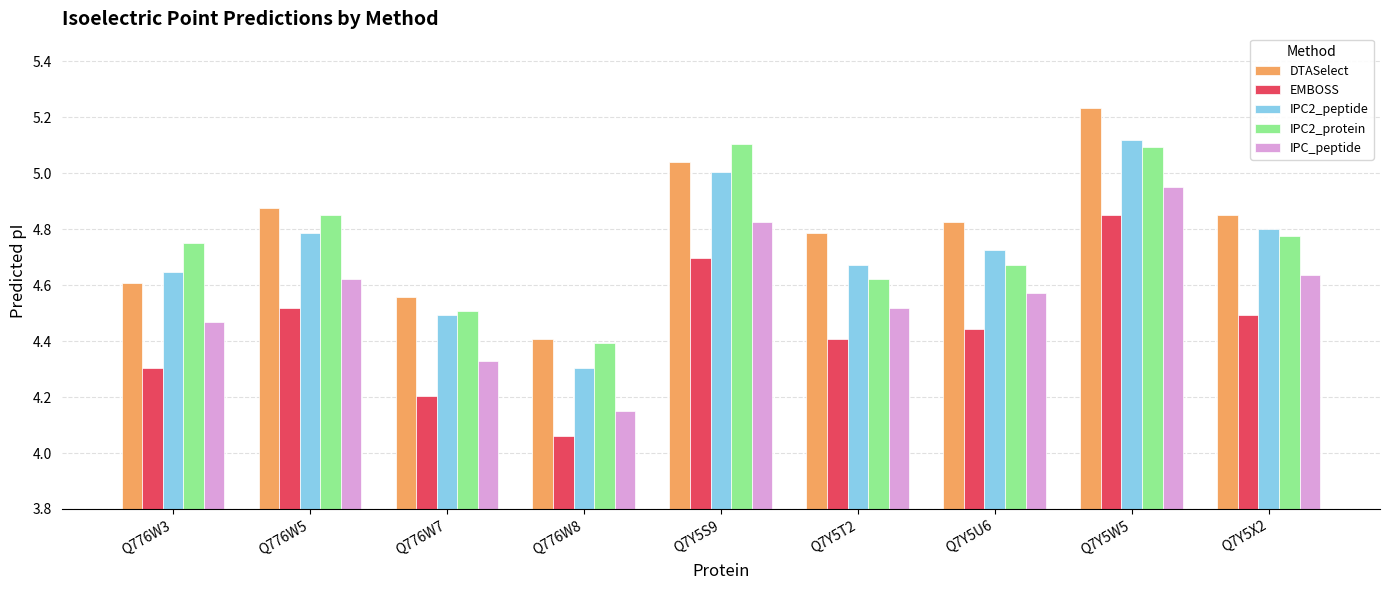

True or false: IPC2_peptide has a value of 4.5 at Q776W7.

True